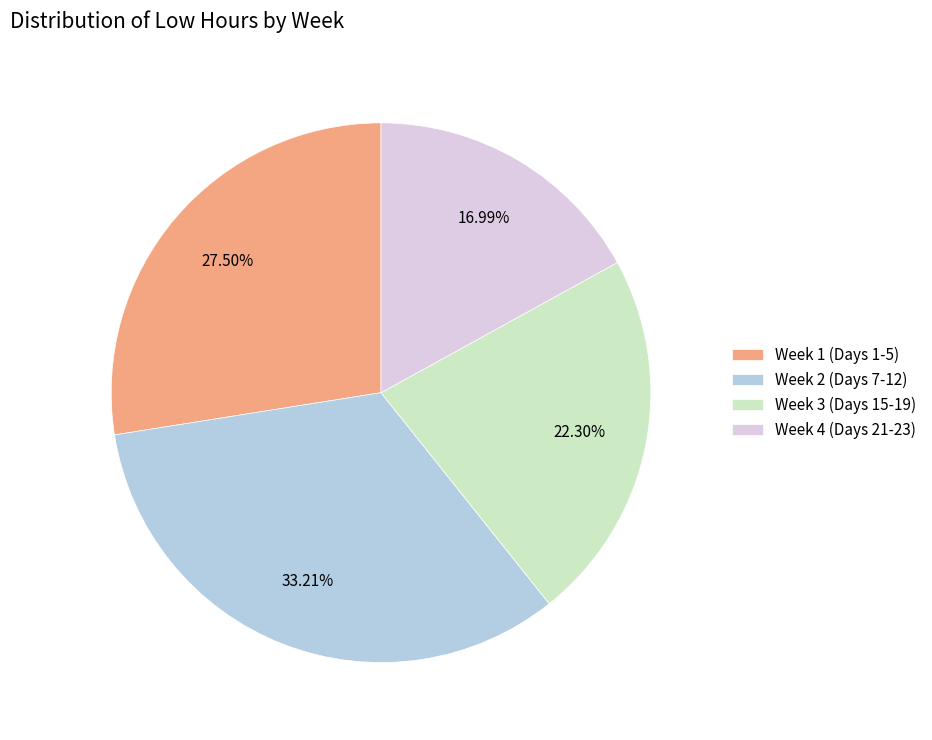

Is the sum of Week 2 (Days 7-12) and Week 3 (Days 15-19) greater than half?

Yes